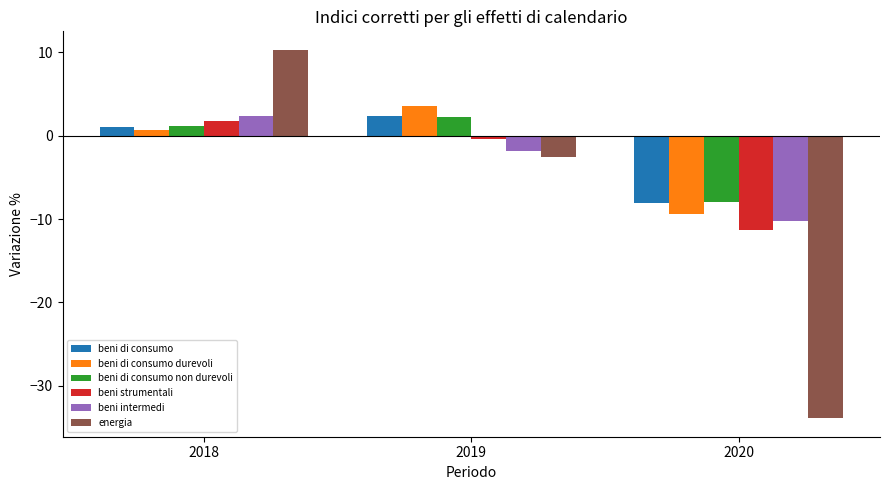

Reading left to right, what are all the values shown in this chart?

beni di consumo: 2018=1.0	2019=2.3	2020=-8.1
beni di consumo durevoli: 2018=0.7	2019=3.5	2020=-9.4
beni di consumo non durevoli: 2018=1.1	2019=2.2	2020=-8.0
beni strumentali: 2018=1.8	2019=-0.4	2020=-11.3
beni intermedi: 2018=2.4	2019=-1.9	2020=-10.2
energia: 2018=10.3	2019=-2.6	2020=-33.9